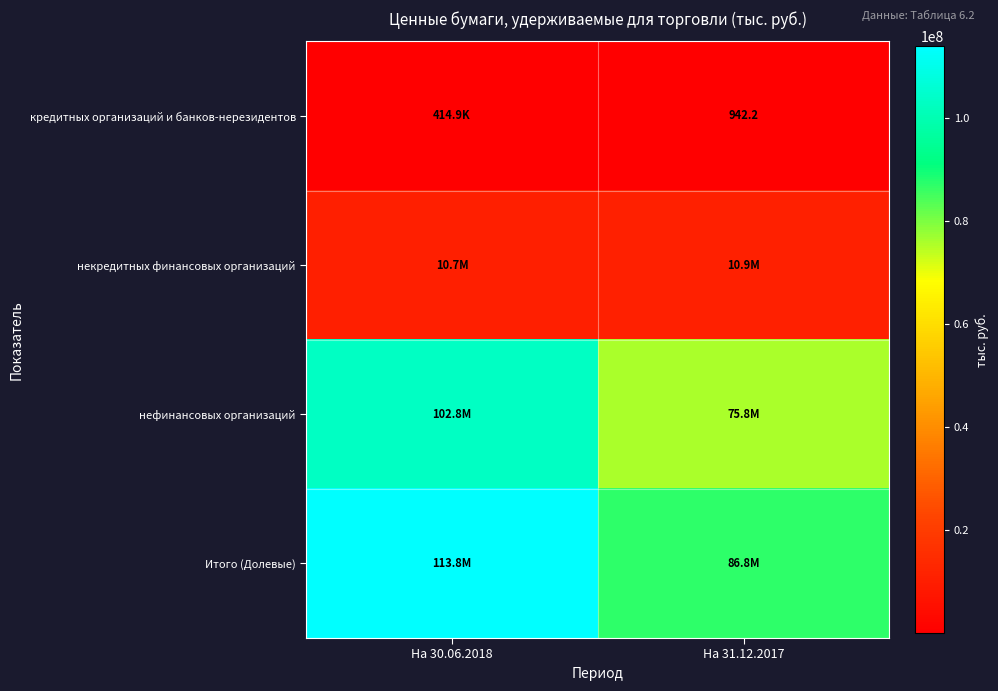

What is the average value of the кредитных организаций и банков-нерезидентов series?

207923.4